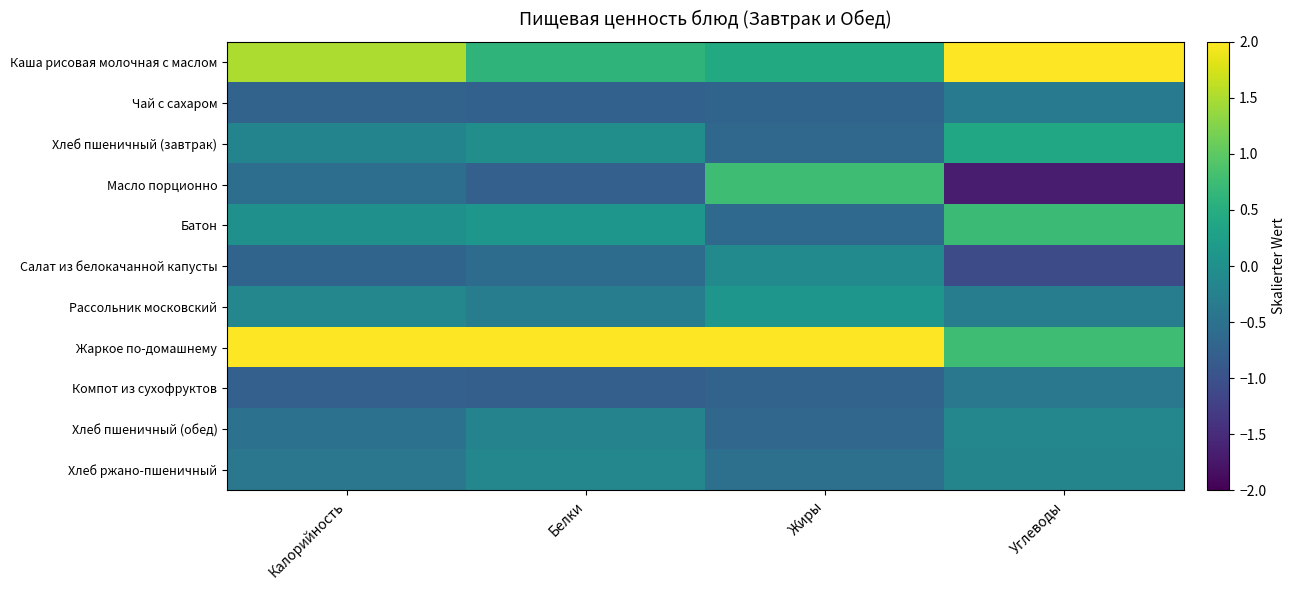

The value of Компот из сухофруктов at Углеводы is -0.5. True or false?

False